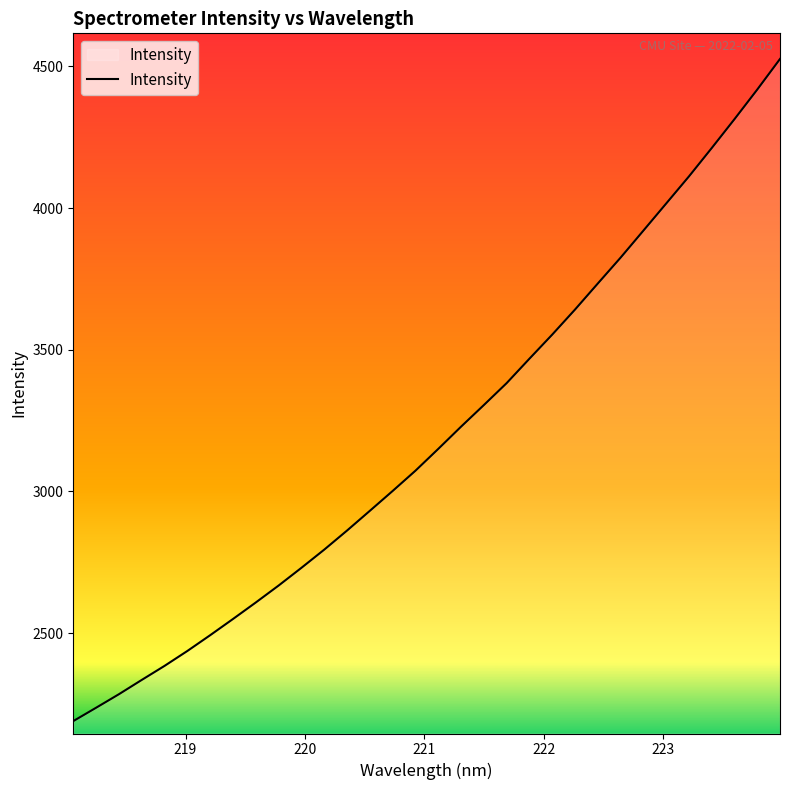

What is the maximum value shown in the chart?

4526.3